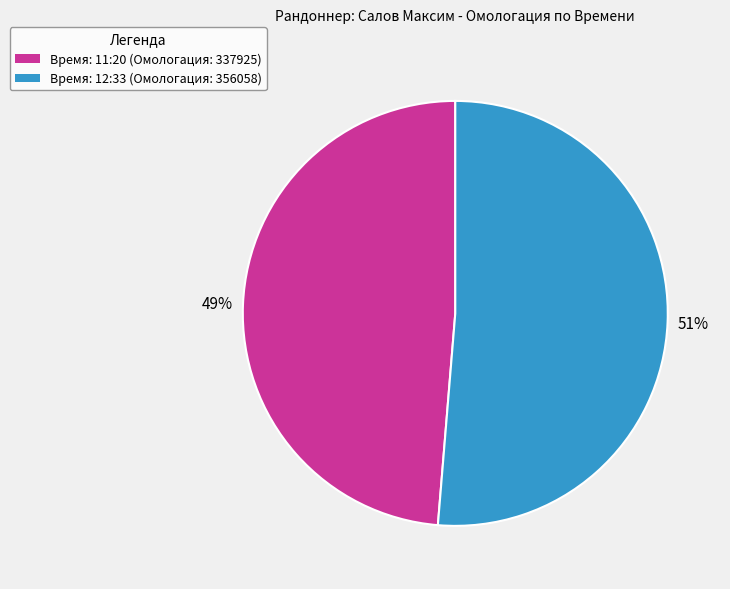

How many slices are in this pie chart?

2